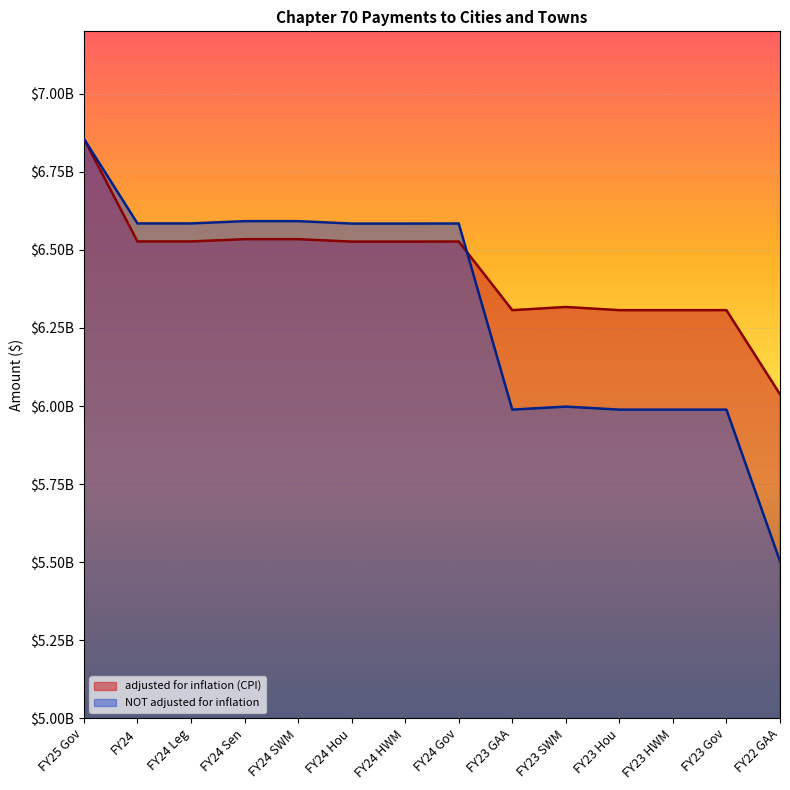

How many lines are shown in the chart?

2